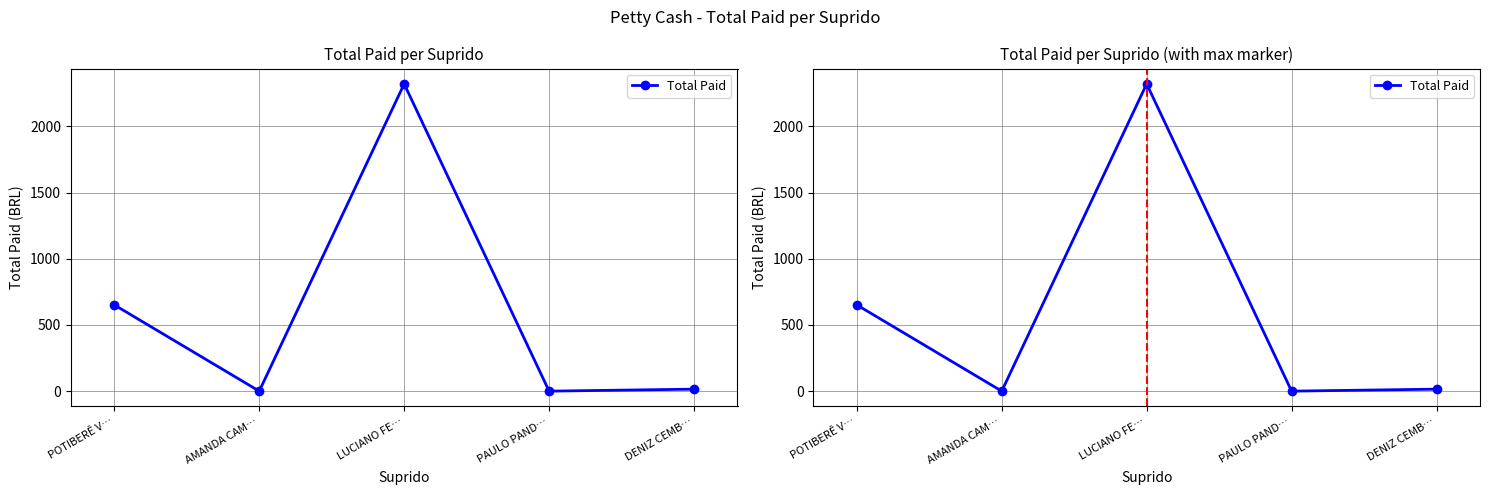

At which category does the data reach its first local valley?

AMANDA CAM…